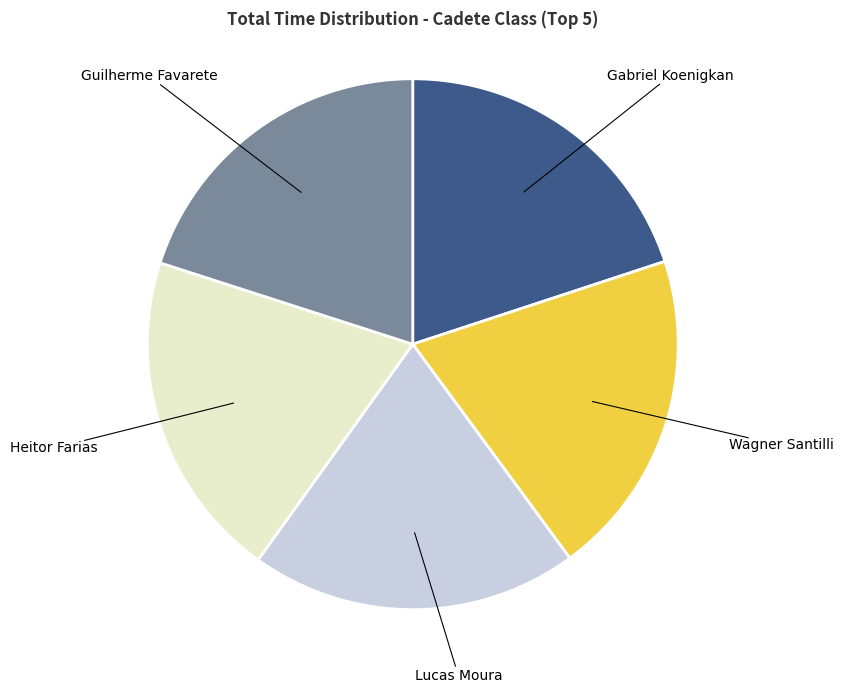

Is there any slice that represents more than half of the pie?

No